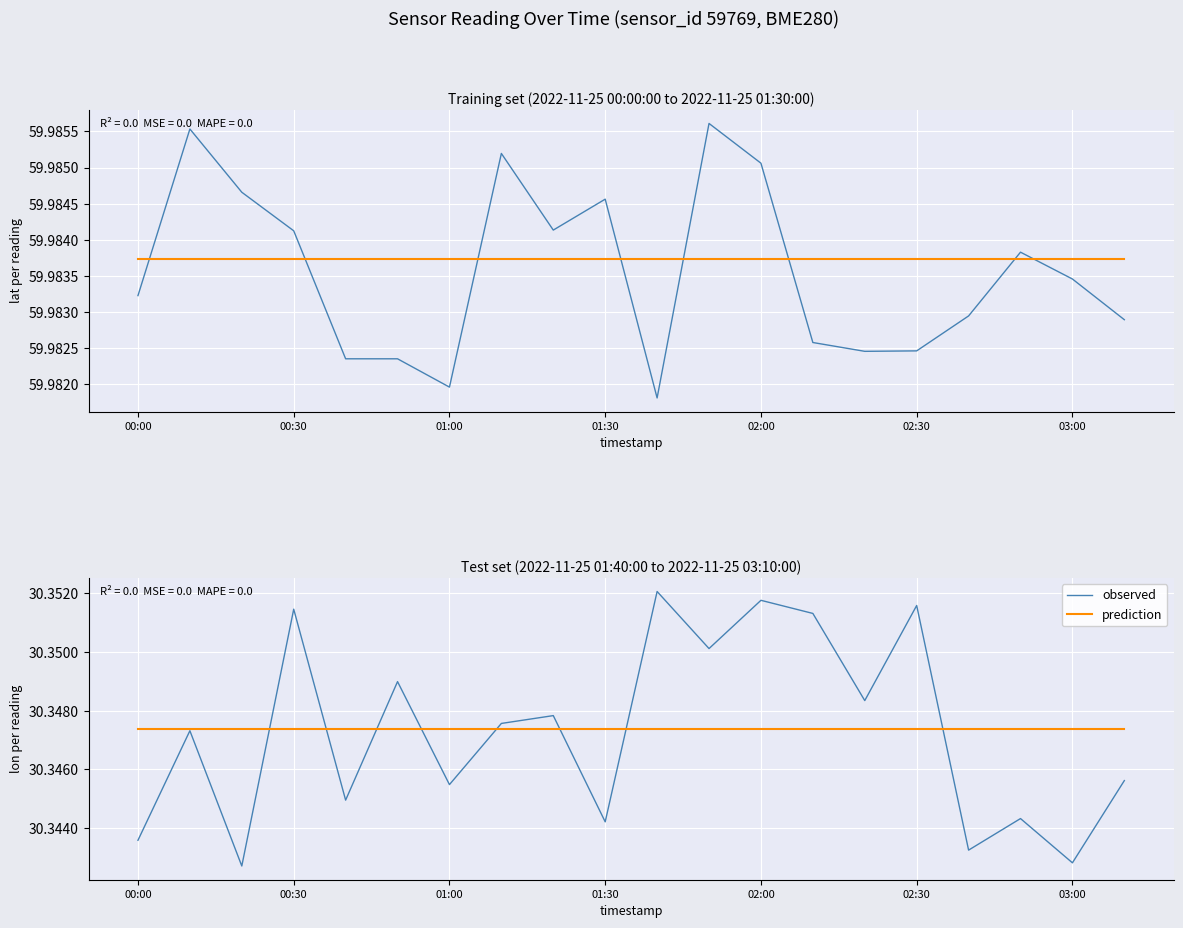

Reading left to right, what are all the values shown in this chart?

observed: 30.3	30.3	30.3	30.4	30.3	30.3	30.3	30.3	30.3	30.3	30.4	30.4	30.4	30.4	30.3	30.4	30.3	30.3	30.3	30.3
prediction: 30.3	30.3	30.3	30.3	30.3	30.3	30.3	30.3	30.3	30.3	30.3	30.3	30.3	30.3	30.3	30.3	30.3	30.3	30.3	30.3